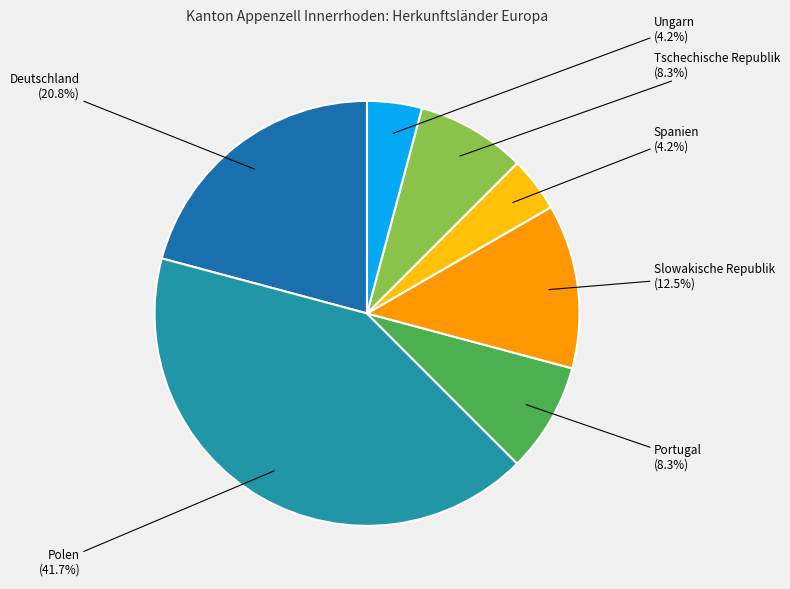

The Polen slice represents 51% of the pie. True or false?

False